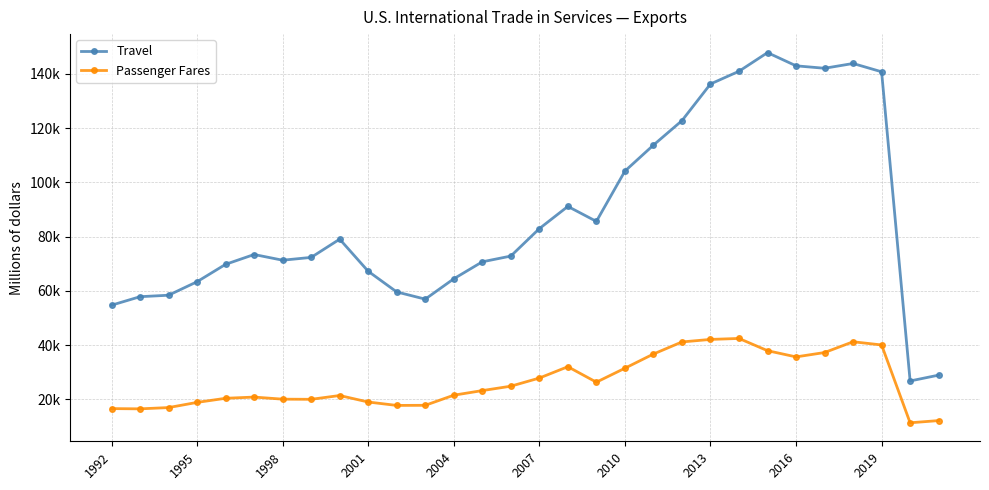

List the series in order of their overall mean, lowest first.

Passenger Fares, Travel